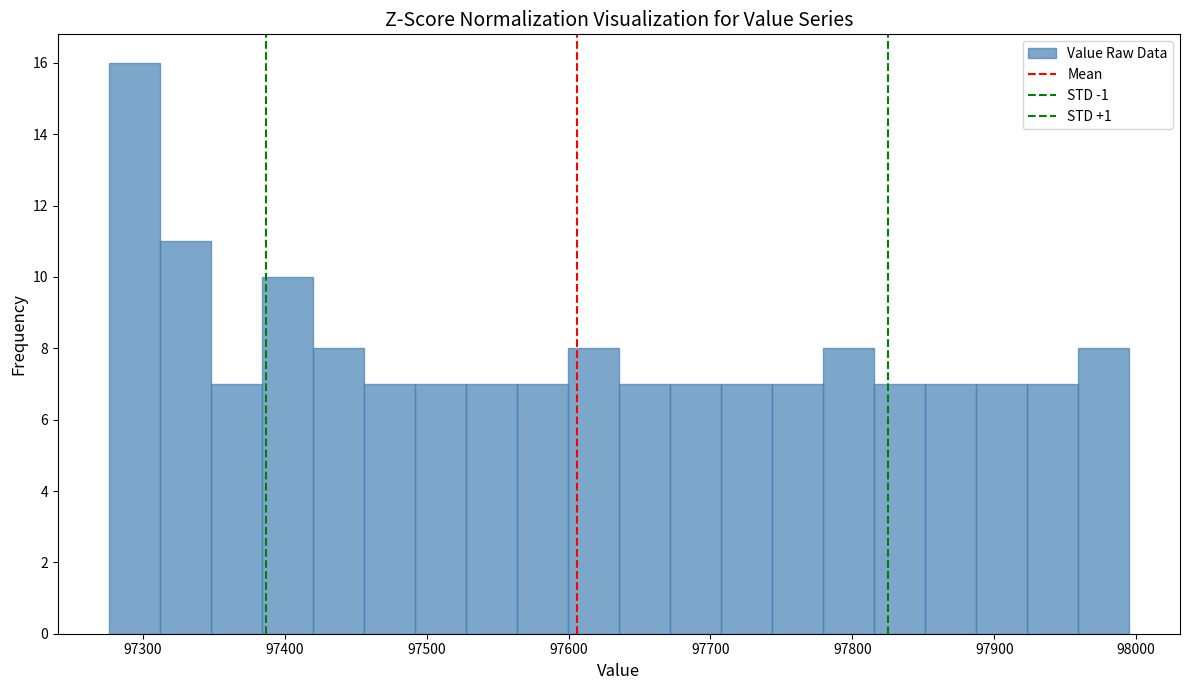

Read against the x-axis, roughly where is the centre of the tallest bar?

97290